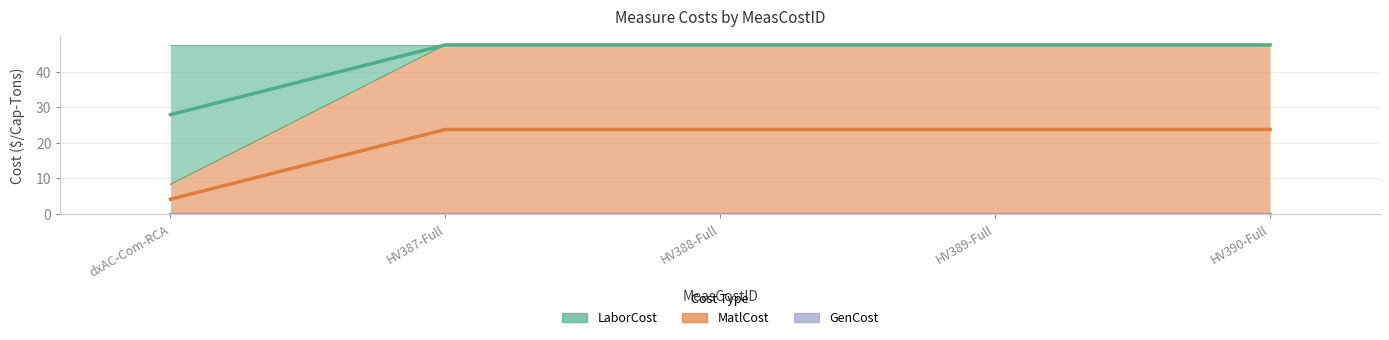

The value of MatlCost at dxAC-Com-RCA is 11.5. True or false?

False